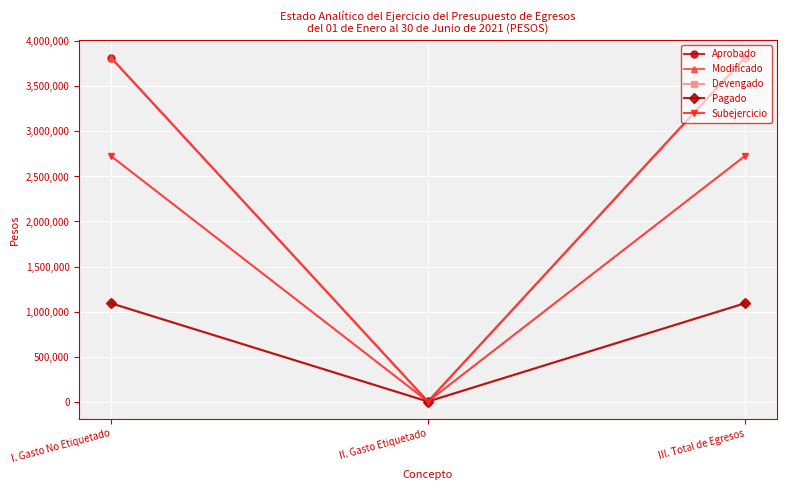

Reading left to right, what are all the values shown in this chart?

Aprobado: I. Gasto No Etiquetado=3820000.0	II. Gasto Etiquetado=0.0	III. Total de Egresos=3820000.0
Modificado: I. Gasto No Etiquetado=3820000.0	II. Gasto Etiquetado=0.0	III. Total de Egresos=3820000.0
Devengado: I. Gasto No Etiquetado=1092627.6	II. Gasto Etiquetado=0.0	III. Total de Egresos=1092627.6
Pagado: I. Gasto No Etiquetado=1091177.6	II. Gasto Etiquetado=0.0	III. Total de Egresos=1091177.6
Subejercicio: I. Gasto No Etiquetado=2727372.4	II. Gasto Etiquetado=0.0	III. Total de Egresos=2727372.4